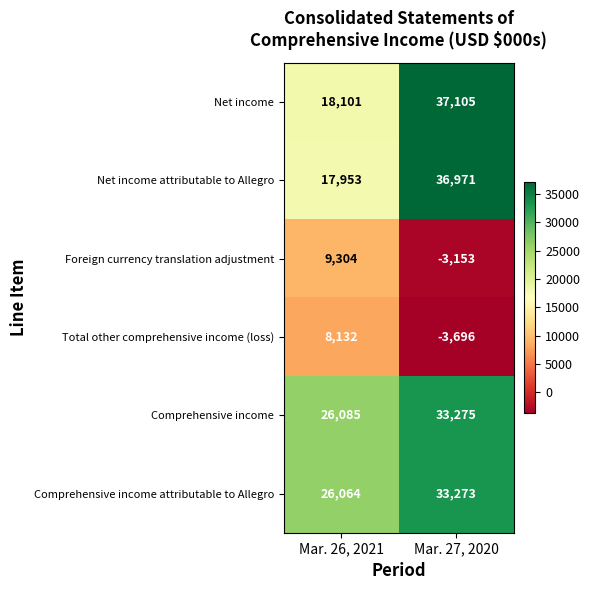

Reading left to right, extract all data points from this chart.

Net income: 18101	37105
Net income attributable to Allegro: 17953	36971
Foreign currency translation adjustment: 9304	-3153
Total other comprehensive income (loss): 8132	-3696
Comprehensive income: 26085	33275
Comprehensive income attributable to Allegro: 26064	33273